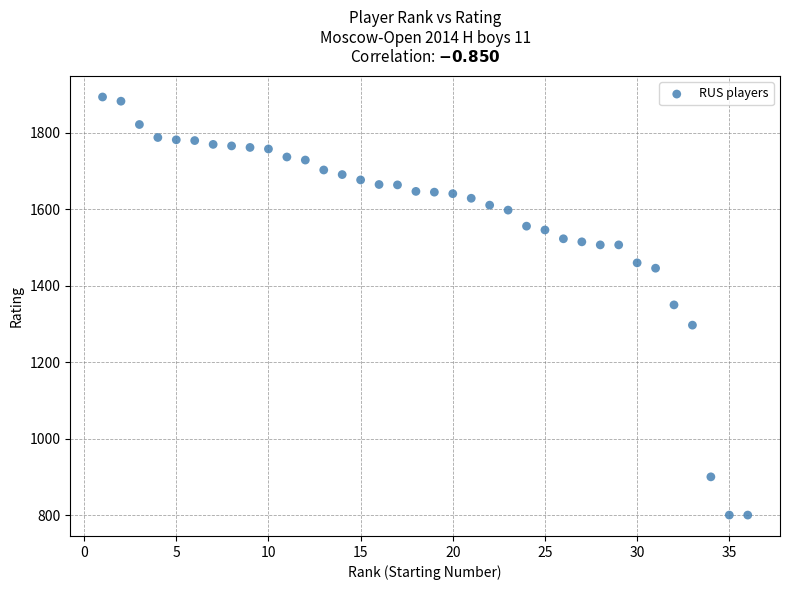

What is the range of X values (max minus min)?

35